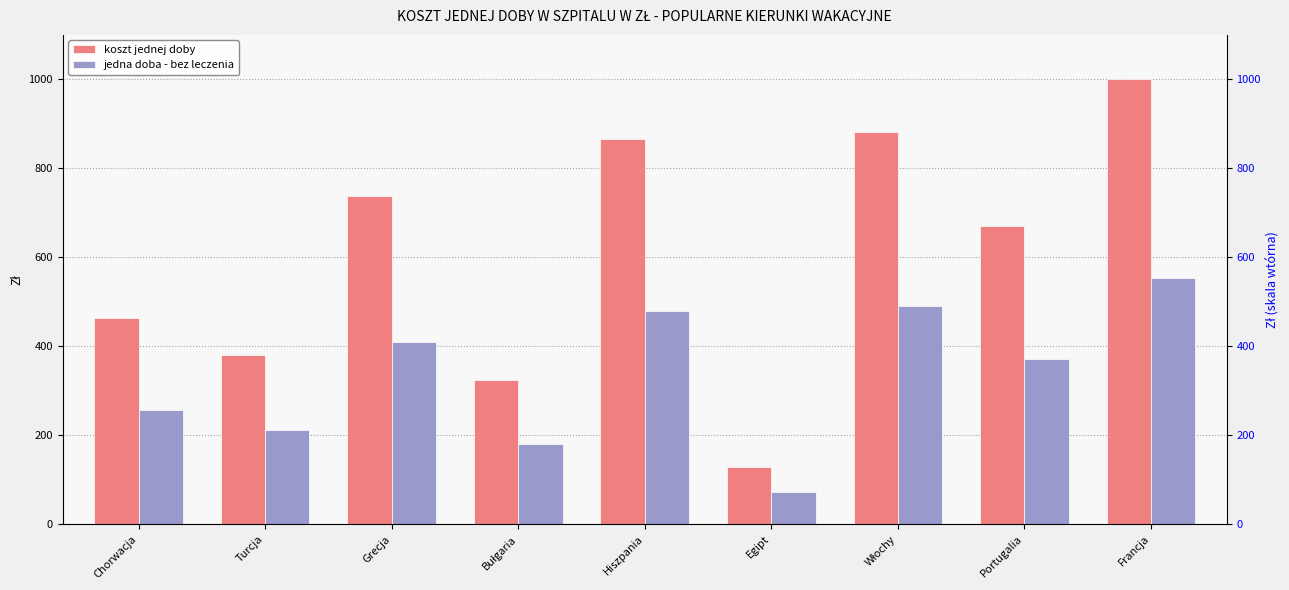

The value of koszt jednej doby at Włochy is 446.4. True or false?

False